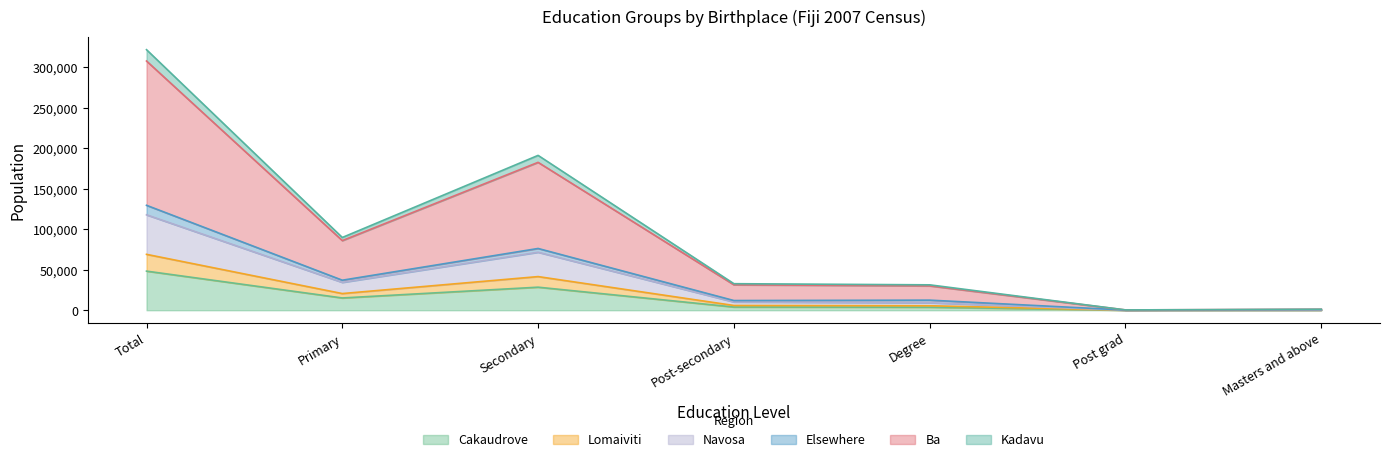

What is the total value across all series at Secondary?

191165